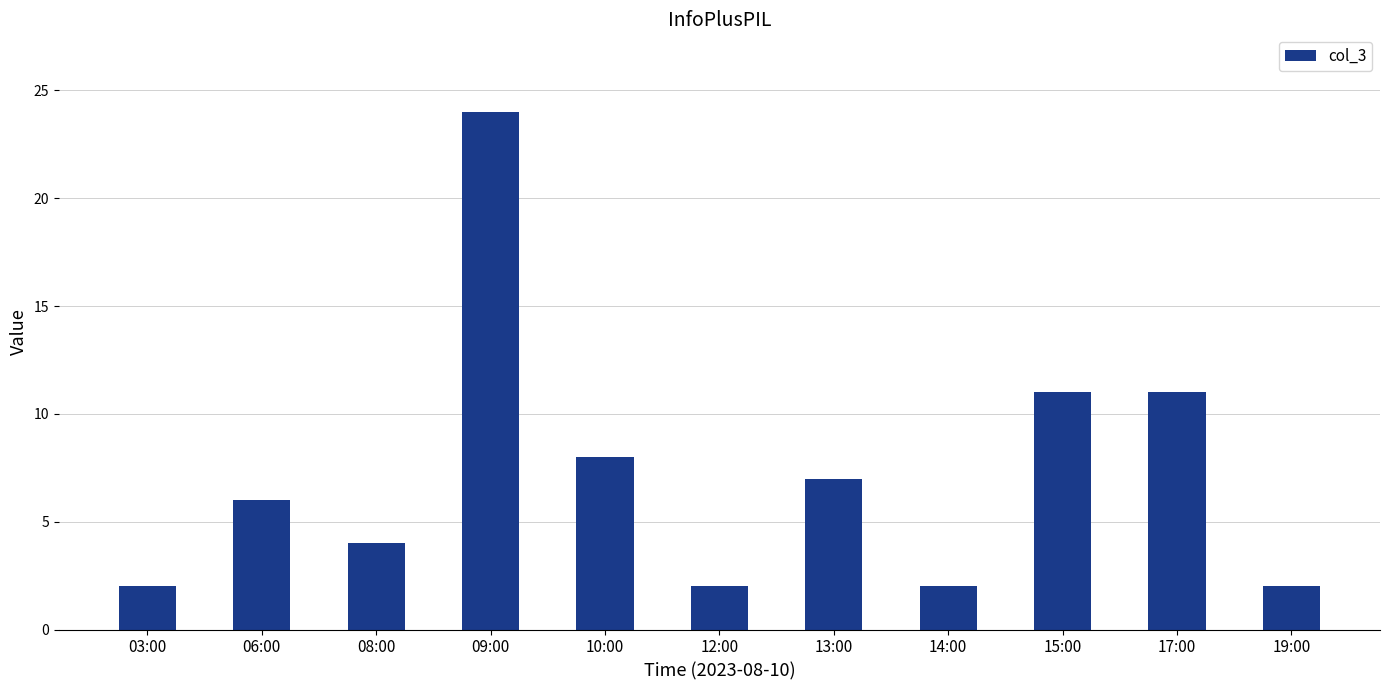

Is it true that the value at 08:00 is 4?

True